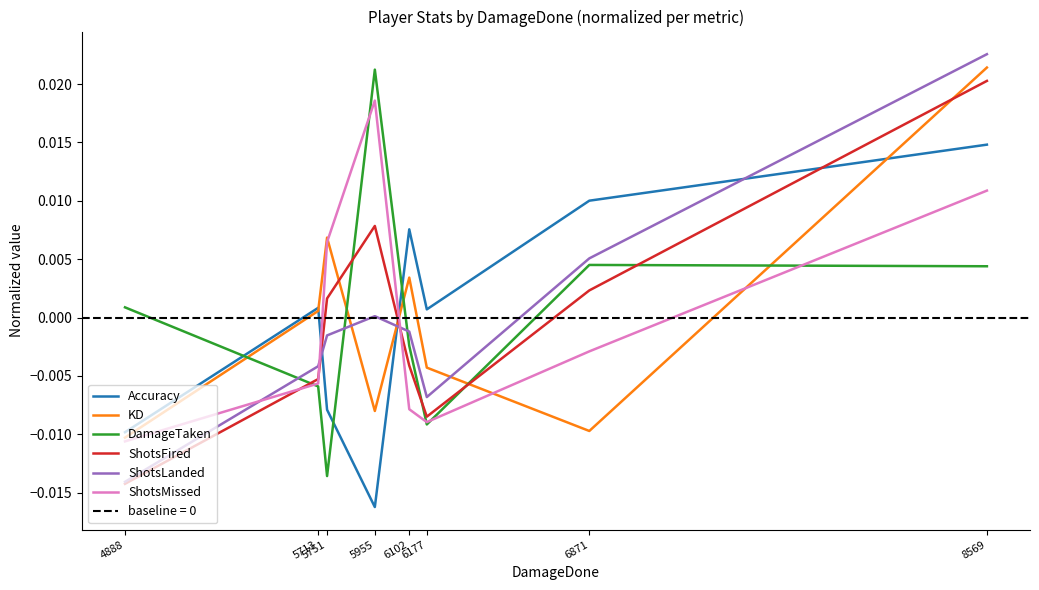

The DamageTaken series shows 0.0 at 8569. True or false?

True